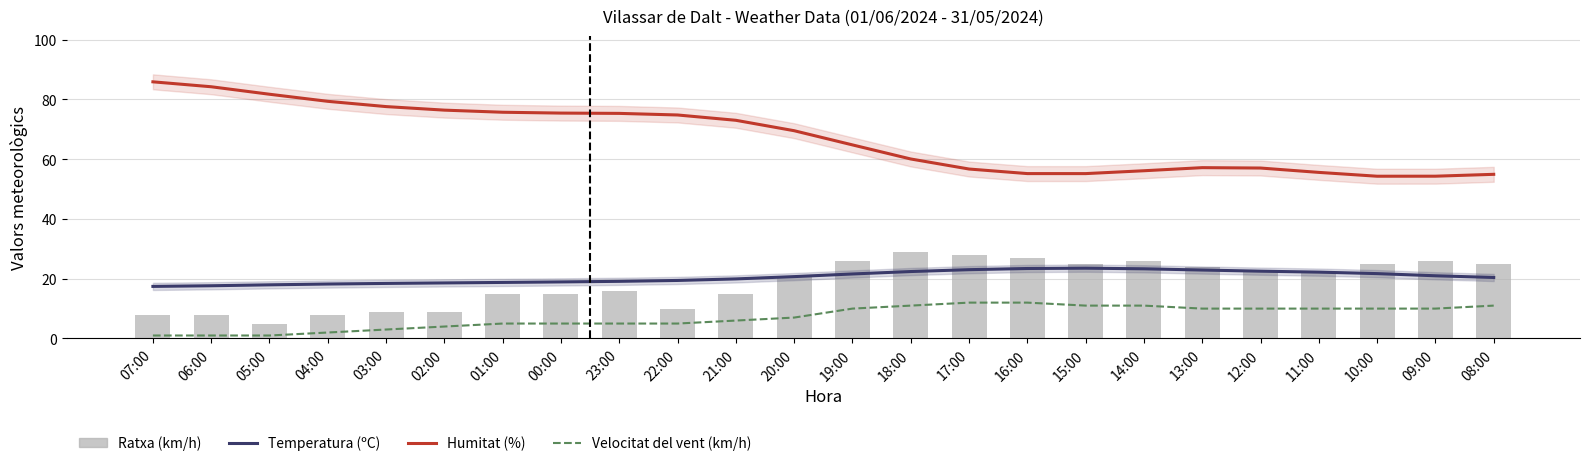

Reading left to right, what are all the values shown in this chart?

Temperatura (ºC): 17.4	17.6	18.0	18.2	18.4	18.6	18.8	18.9	19.1	19.4	19.9	20.7	21.6	22.4	23.0	23.4	23.5	23.3	22.9	22.5	22.2	21.7	21.0	20.4
Humitat (%): 85.9	84.2	81.7	79.3	77.6	76.4	75.7	75.4	75.3	74.8	73.0	69.5	64.8	60.1	56.7	55.2	55.2	56.1	57.2	57.0	55.6	54.3	54.3	54.9
Velocitat del vent (km/h): 1.0	1.0	1.0	2.0	3.0	4.0	5.0	5.0	5.0	5.0	6.0	7.0	10.0	11.0	12.0	12.0	11.0	11.0	10.0	10.0	10.0	10.0	10.0	11.0
Ratxa (km/h): 8.0	8.0	5.0	8.0	9.0	9.0	15.0	15.0	16.0	10.0	15.0	21.0	26.0	29.0	28.0	27.0	25.0	26.0	24.0	23.0	22.0	25.0	26.0	25.0